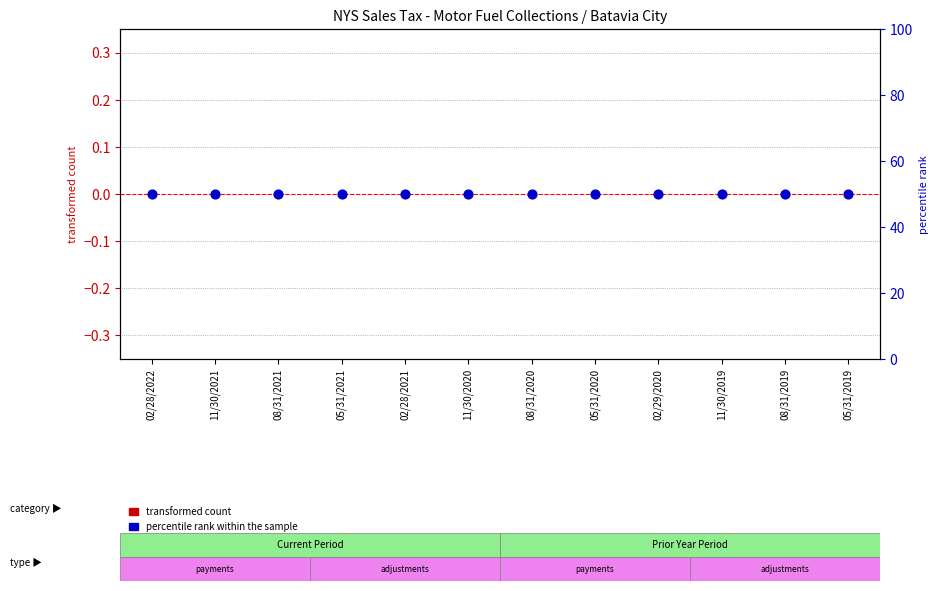

At how many categories does at least one series exceed 34?

12